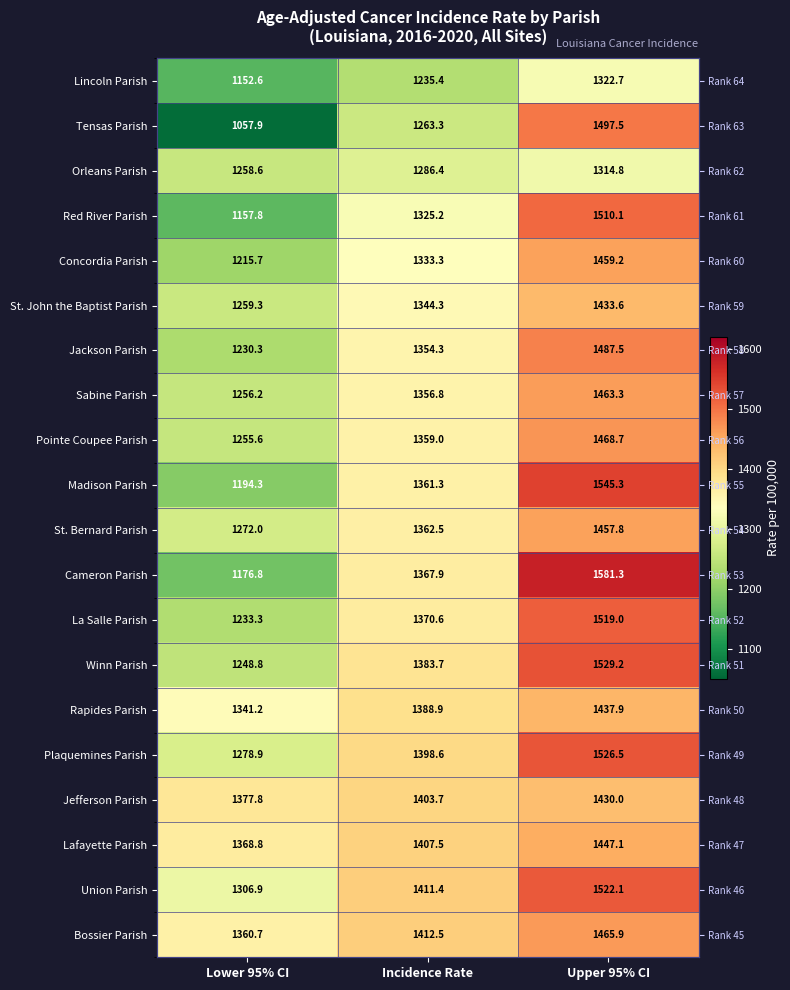

Between Upper 95% CI and Lower 95% CI, which is larger?

Upper 95% CI